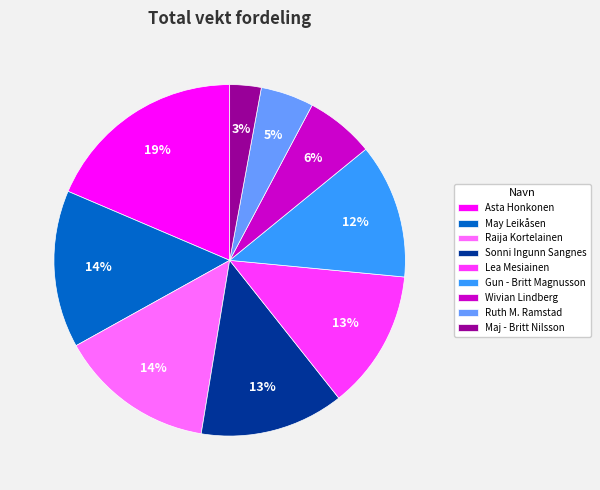

To the nearest percent, what portion does Sonni Ingunn Sangnes represent?

13%